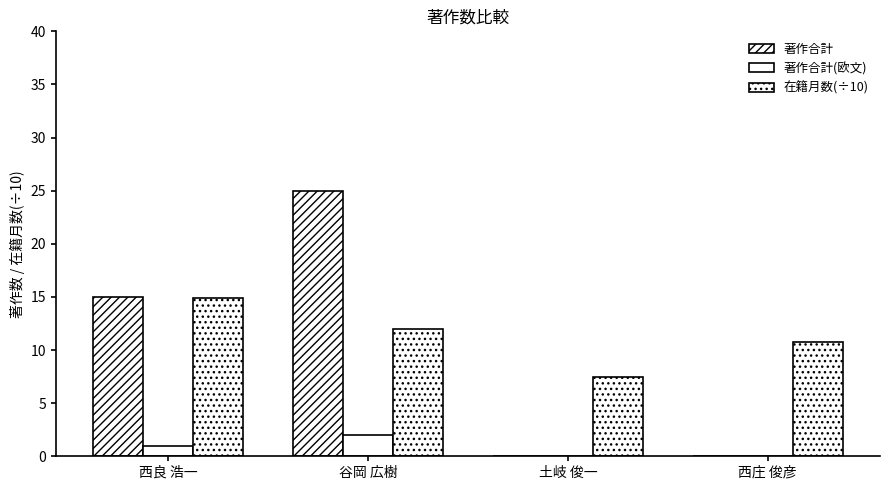

Rank the series by their maximum value, from lowest to highest.

著作合計(欧文), 在籍月数(÷10), 著作合計